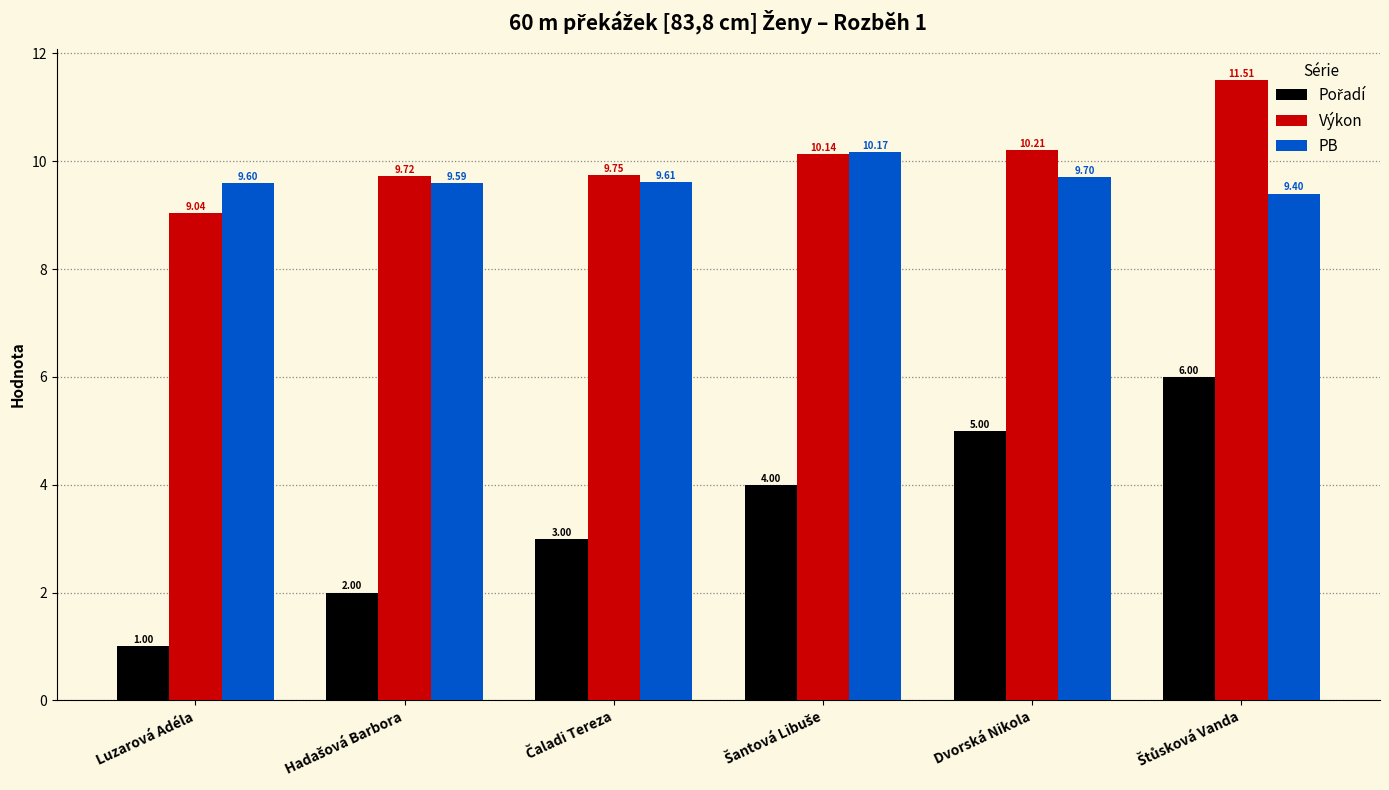

What is the sum of all Výkon values?

60.4